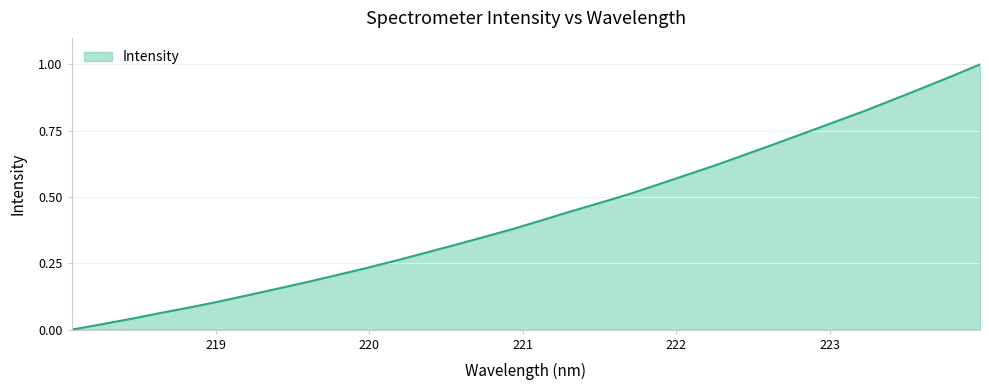

Where is the data nearest to the value 0?

218.0596